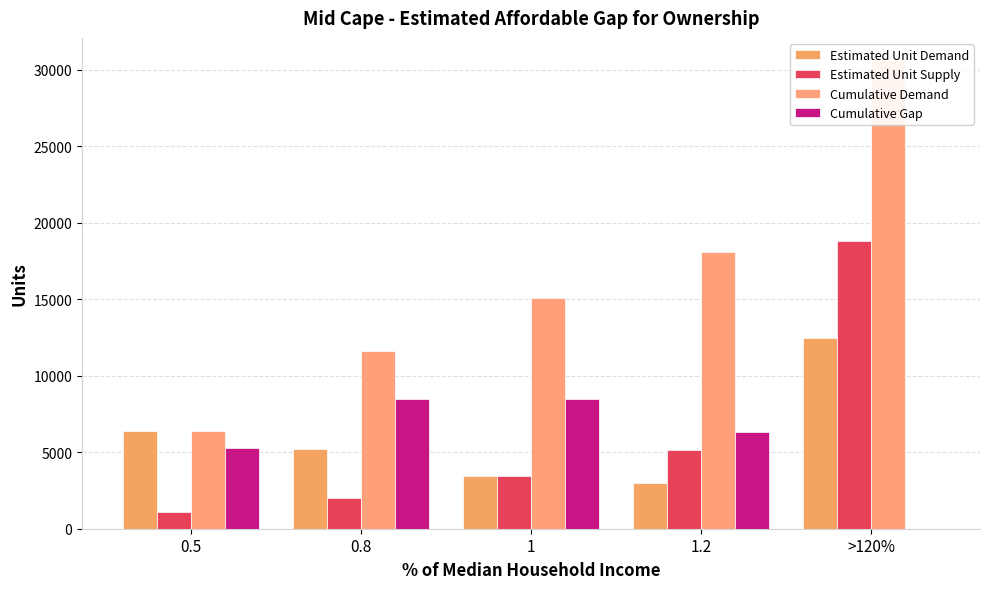

What is the sum of all Estimated Unit Demand values?

30559.5